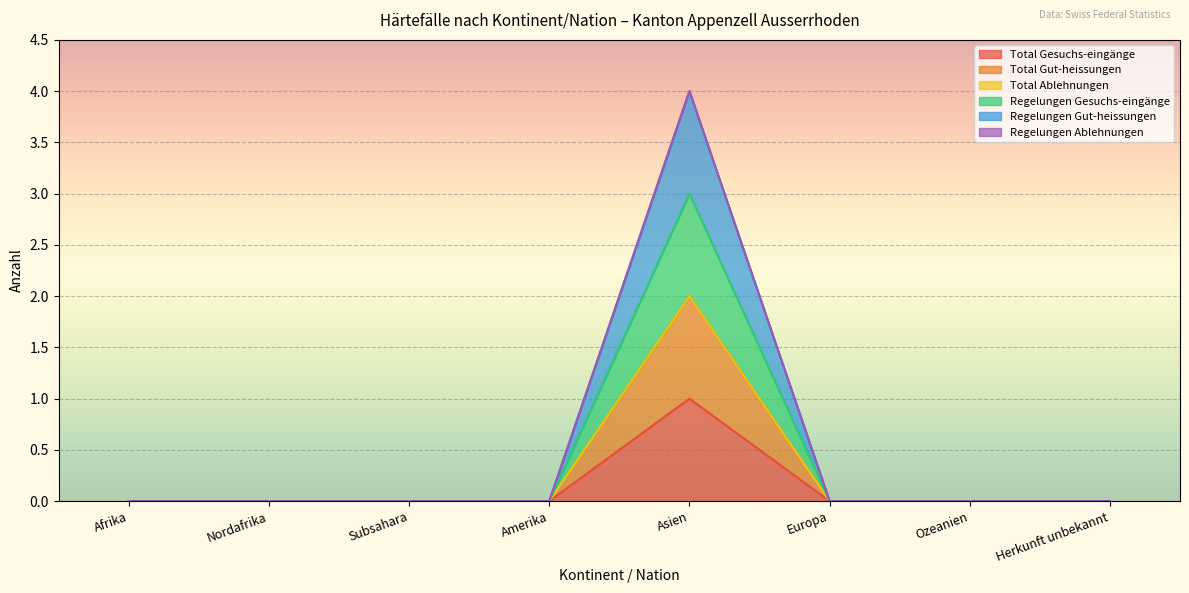

At how many categories does at least one series exceed 1?

1